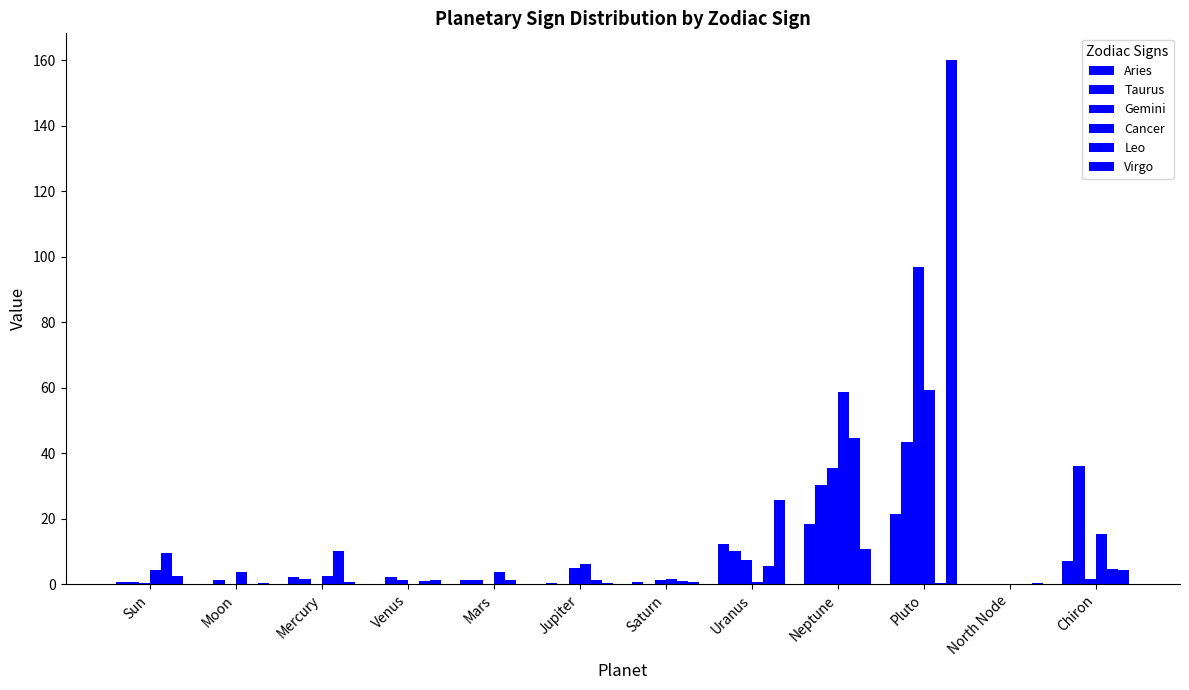

What is the difference between the maximum and minimum values in the Gemini series?

96.9